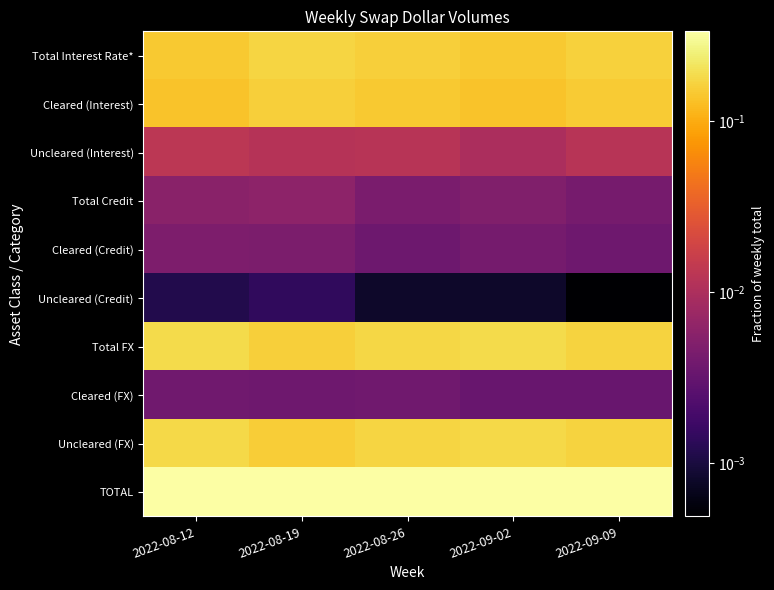

Reading left to right, extract all data points from this chart.

Total Interest Rate*: 2022-08-12=0.1	2022-08-19=0.2	2022-08-26=0.2	2022-09-02=0.1	2022-09-09=0.2
Cleared (Interest): 2022-08-12=0.1	2022-08-19=0.2	2022-08-26=0.1	2022-09-02=0.1	2022-09-09=0.1
Uncleared (Interest): 2022-08-12=0.0	2022-08-19=0.0	2022-08-26=0.0	2022-09-02=0.0	2022-09-09=0.0
Total Credit: 2022-08-12=0.0	2022-08-19=0.0	2022-08-26=0.0	2022-09-02=0.0	2022-09-09=0.0
Cleared (Credit): 2022-08-12=0.0	2022-08-19=0.0	2022-08-26=0.0	2022-09-02=0.0	2022-09-09=0.0
Uncleared (Credit): 2022-08-12=0.0	2022-08-19=0.0	2022-08-26=0.0	2022-09-02=0.0	2022-09-09=0.0
Total FX: 2022-08-12=0.2	2022-08-19=0.2	2022-08-26=0.2	2022-09-02=0.2	2022-09-09=0.2
Cleared (FX): 2022-08-12=0.0	2022-08-19=0.0	2022-08-26=0.0	2022-09-02=0.0	2022-09-09=0.0
Uncleared (FX): 2022-08-12=0.2	2022-08-19=0.2	2022-08-26=0.2	2022-09-02=0.2	2022-09-09=0.2
TOTAL: 2022-08-12=0.3	2022-08-19=0.3	2022-08-26=0.3	2022-09-02=0.3	2022-09-09=0.3